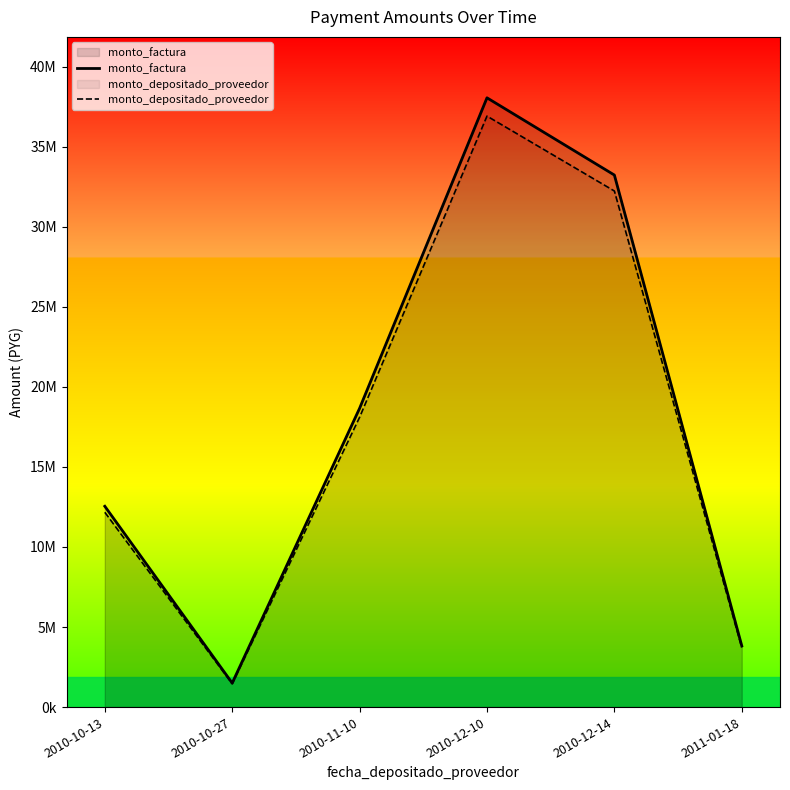

What is the label of the 4th point from the right?

2010-11-10